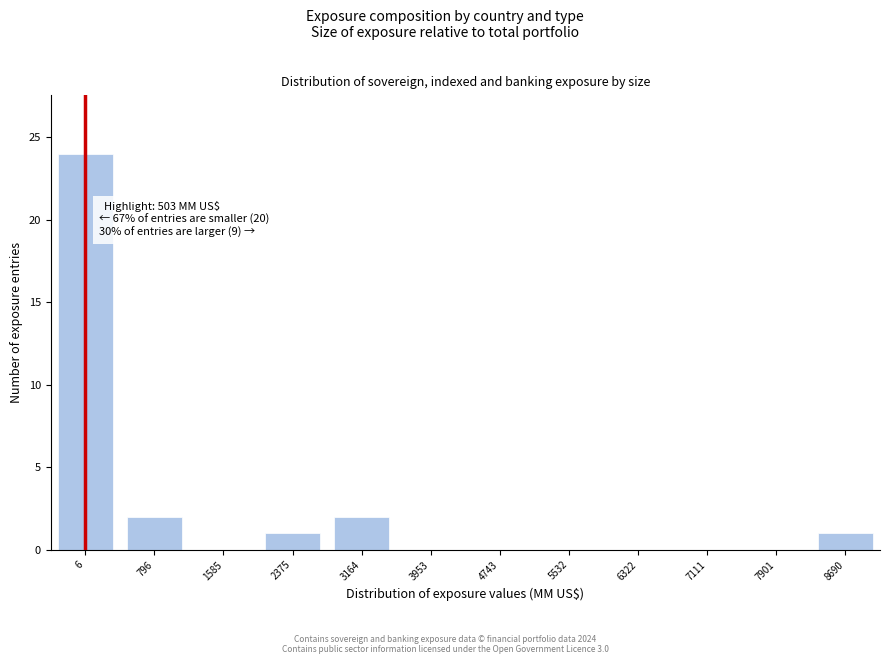

Reading left to right, extract all data points from this chart.

6=24	796=2	1585=0	2375=1	3164=2	3953=0	4743=0	5532=0	6322=0	7111=0	7901=0	8690=1